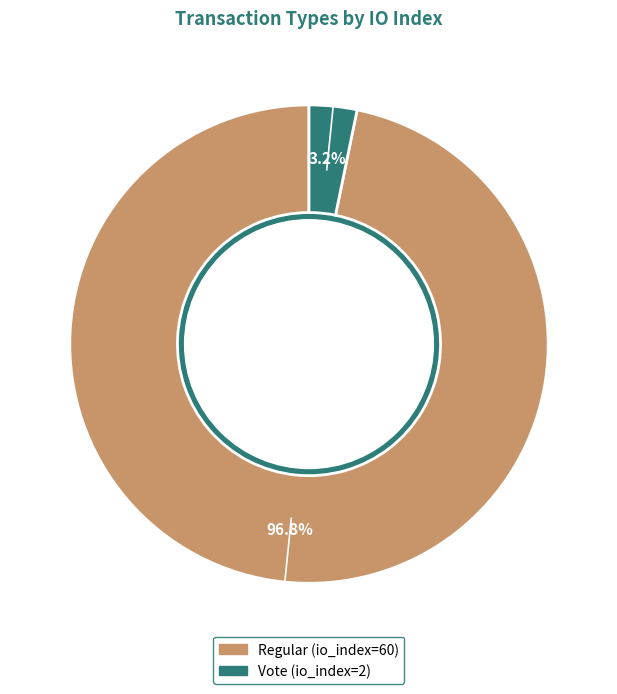

How many slices are in this pie chart?

2